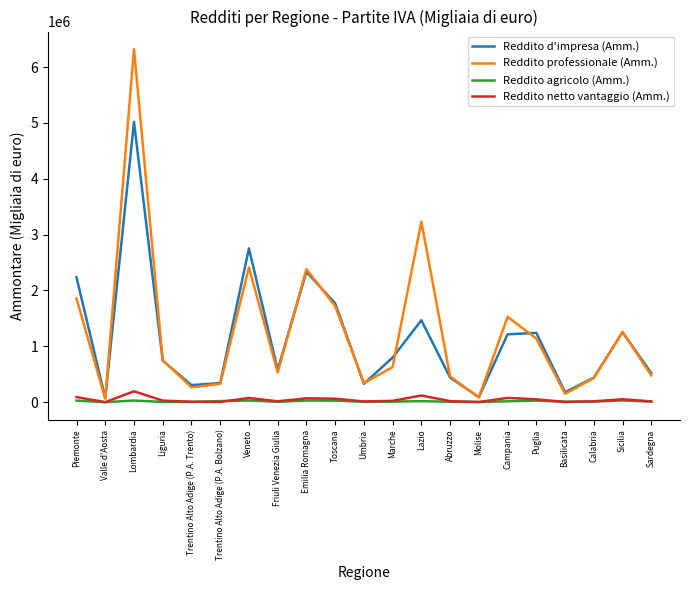

Which series has the largest range (max minus min)?

Reddito professionale (Amm.)